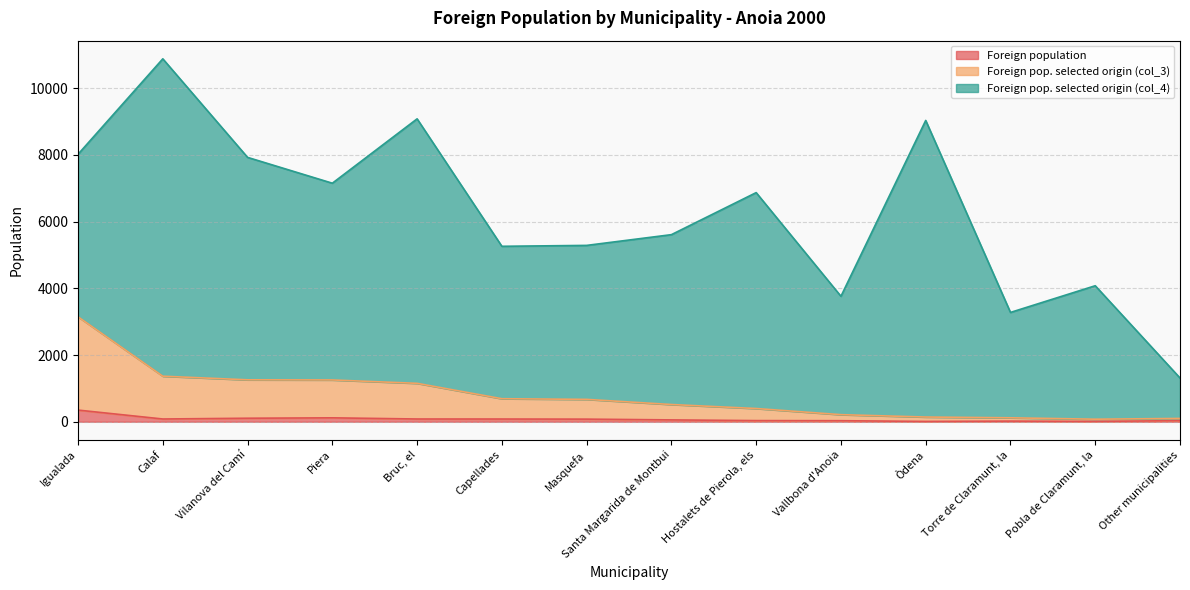

How many lines are shown in the chart?

3